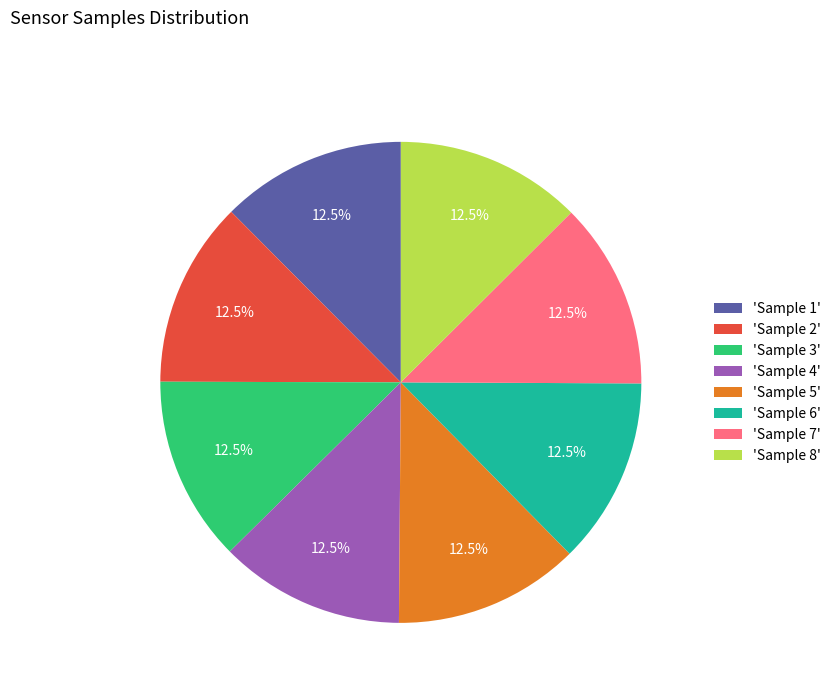

What is the ratio of the value at 'Sample 7' to the value at 'Sample 8'?

1.0